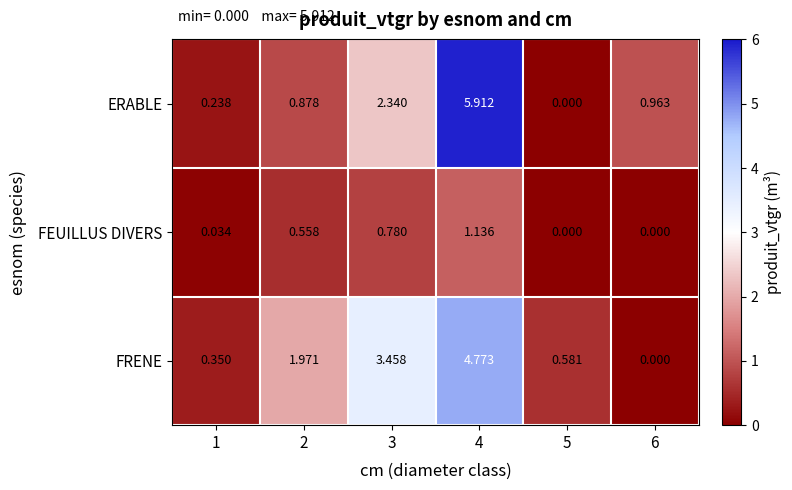

Is the value of FRENE at 4 greater than the value of ERABLE at 3?

Yes